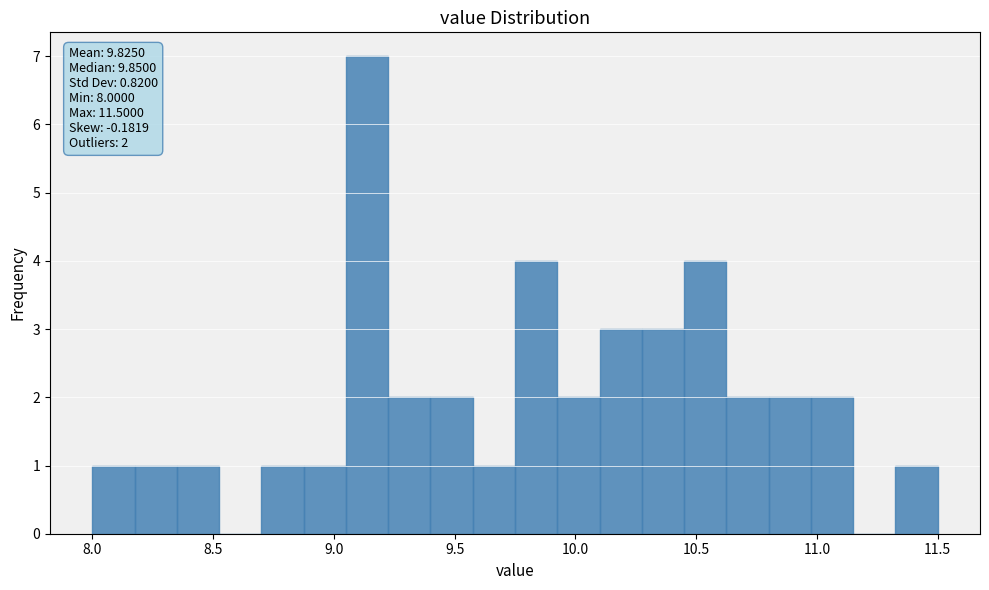

Read against the x-axis, roughly where is the centre of the tallest bar?

9.15